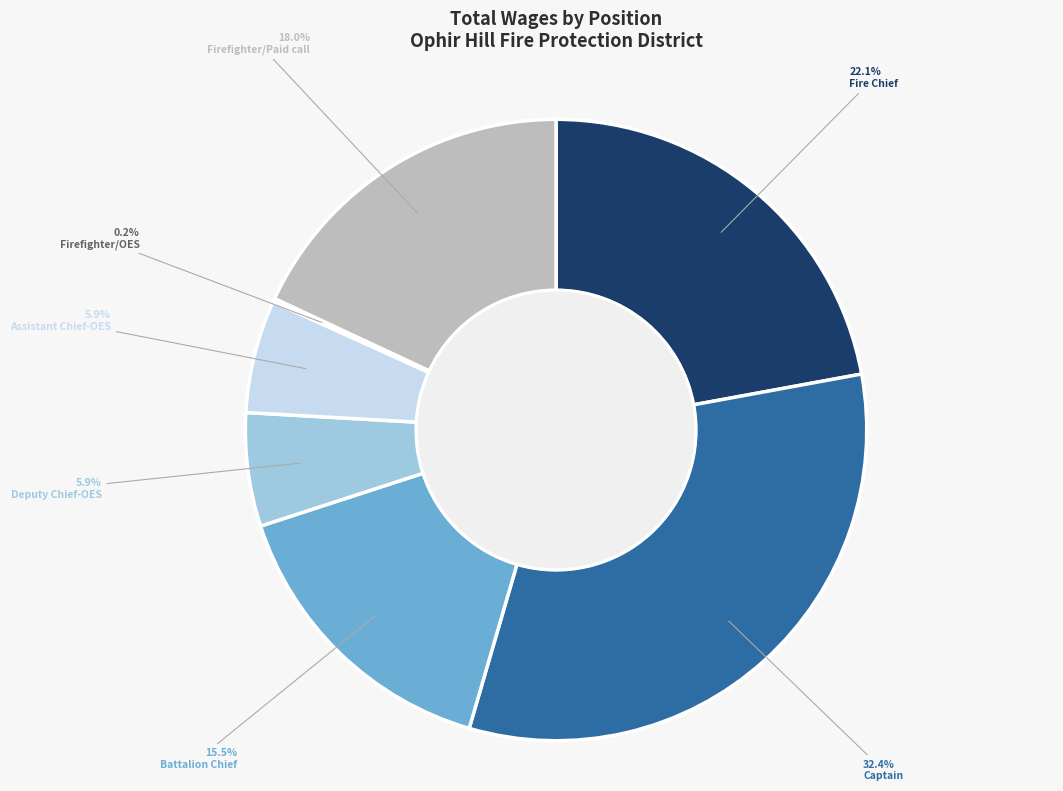

Is it true that Fire Chief is 22% of the pie?

True